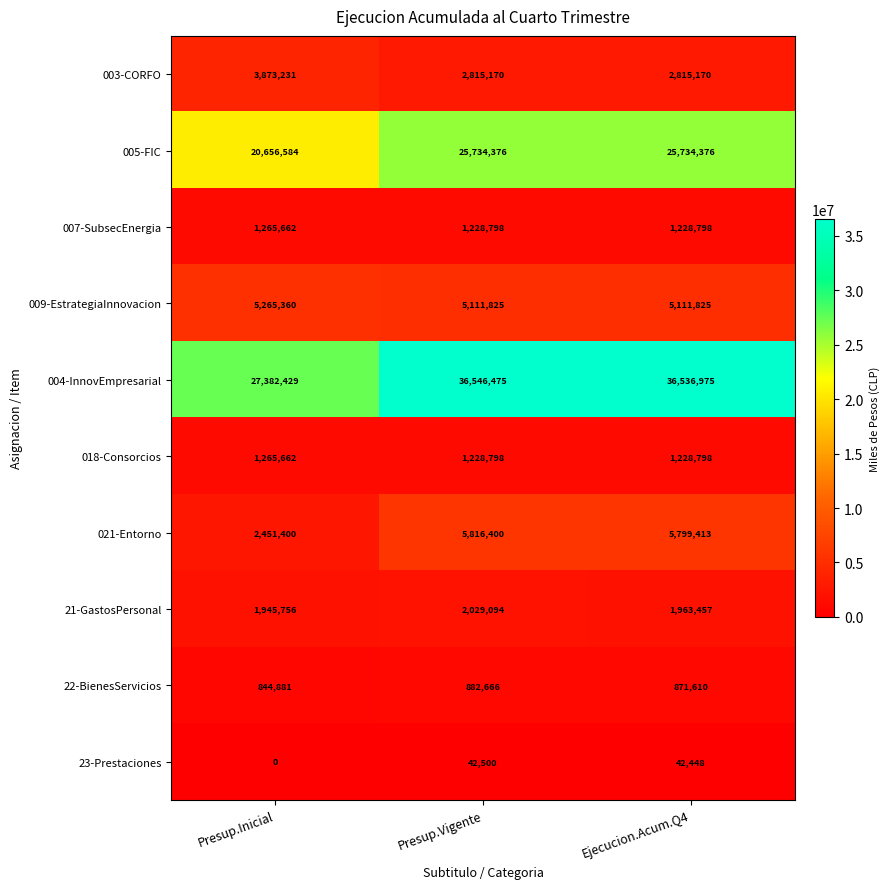

The 22-BienesServicios series shows 871610 at Ejecucion.Acum.Q4. True or false?

True